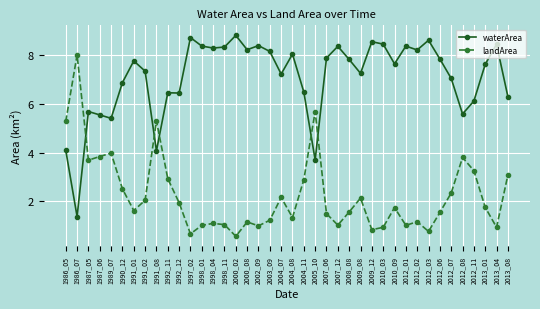

What is the spread (max minus min) of values at 1992_11?

3.5